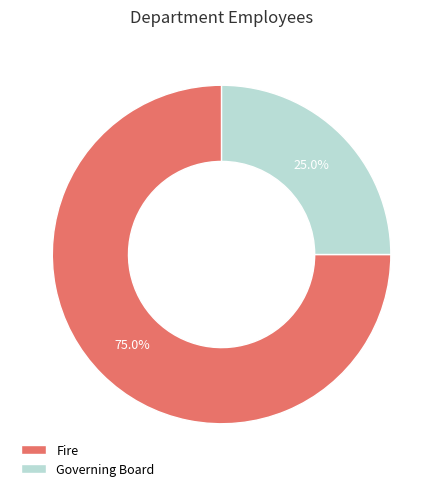

Does Governing Board account for over 50% of the chart?

No